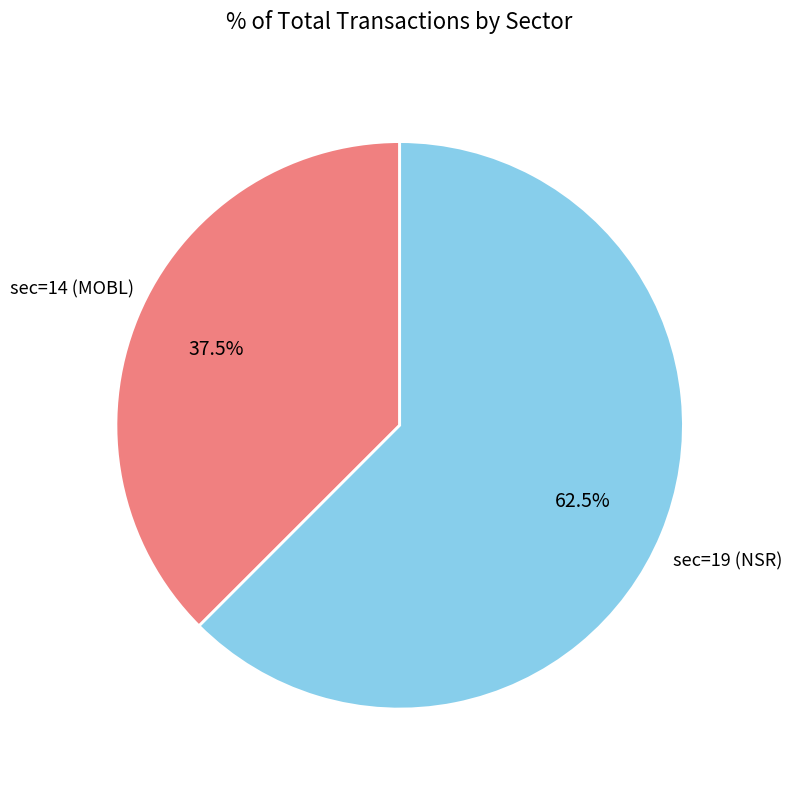

Is there any slice that represents more than half of the pie?

Yes